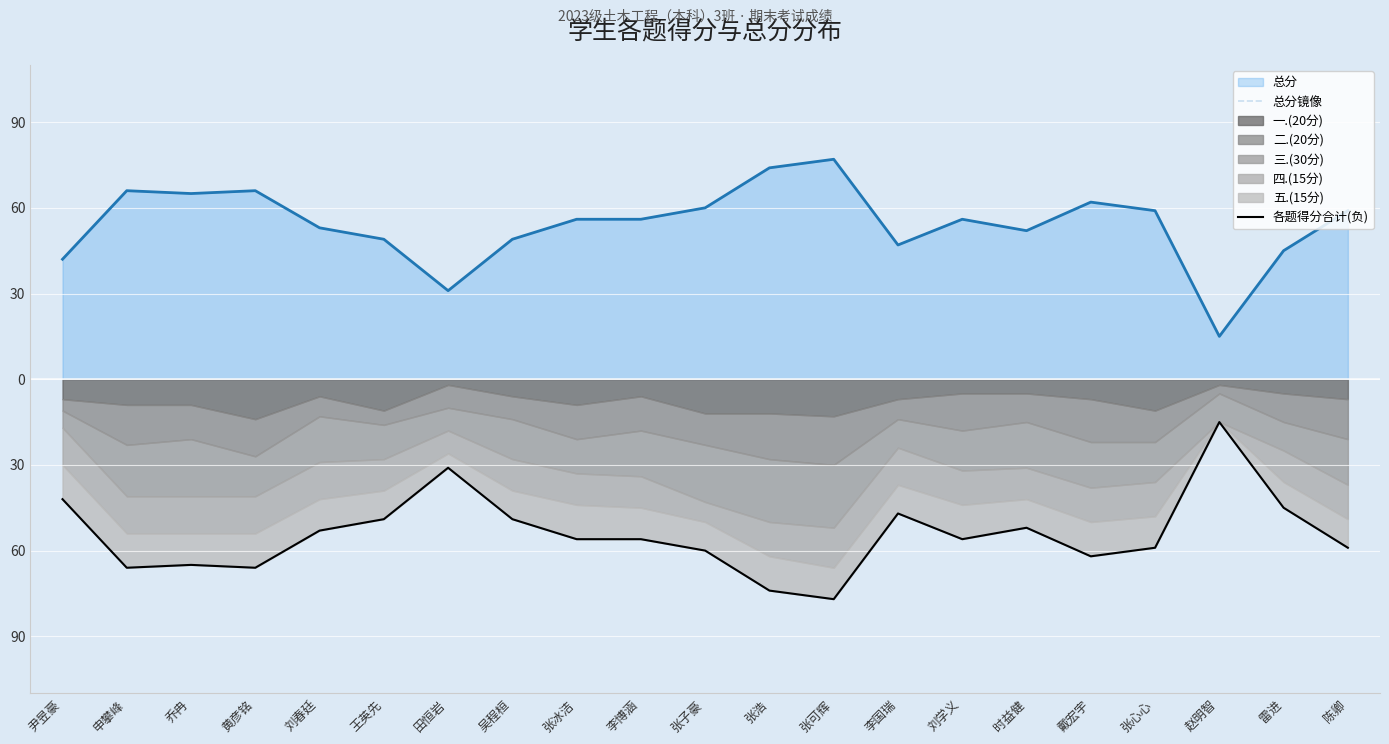

List the labels in order of 各题得分合计(负) value, largest first.

赵明智, 田恒岩, 尹昱豪, 雷进, 李国瑞, 王英先, 吴程桓, 时益健, 刘春廷, 张冰洁, 李博涵, 刘学义, 张心心, 陈卿, 张子豪, 戴宏宇, 乔冉, 申攀峰, 黄彦铭, 张浩, 张可辉